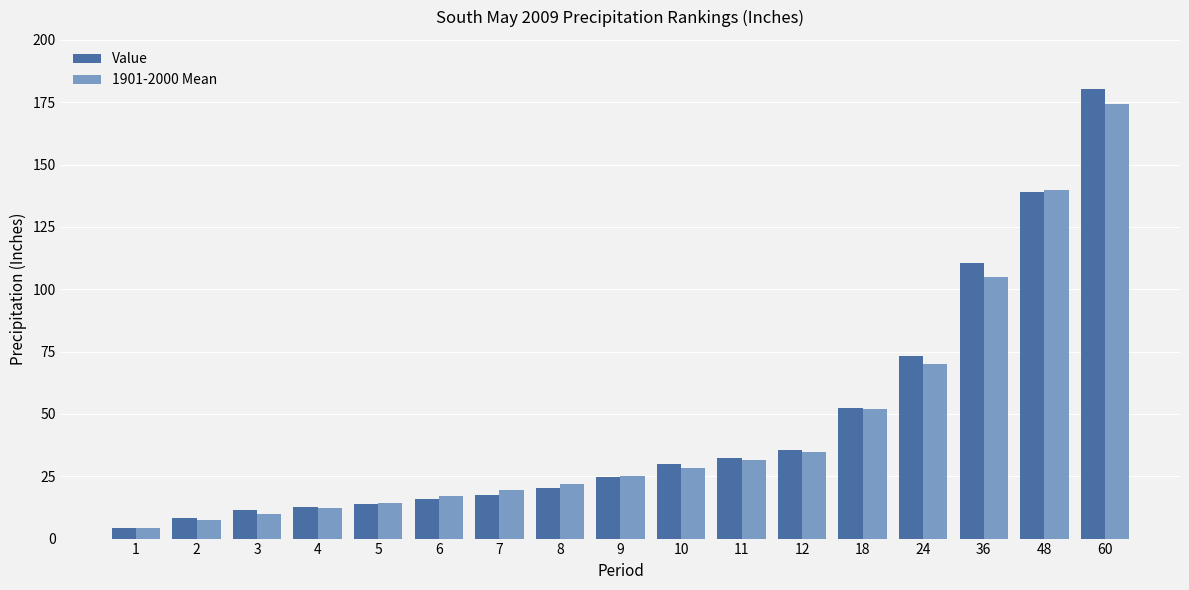

What is the difference between the highest and lowest values at 4?

0.7